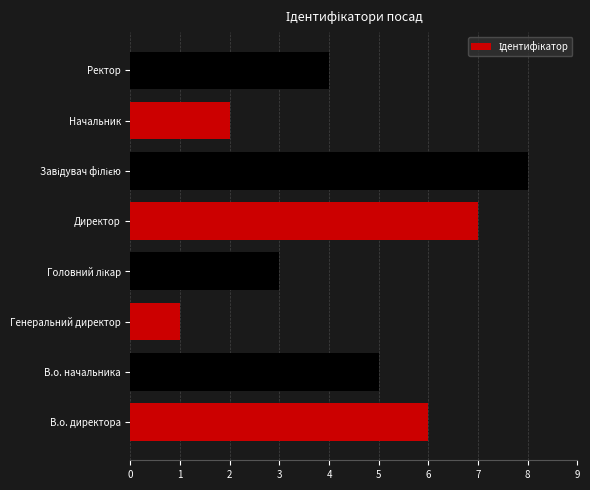

What is the sum of all values?

36